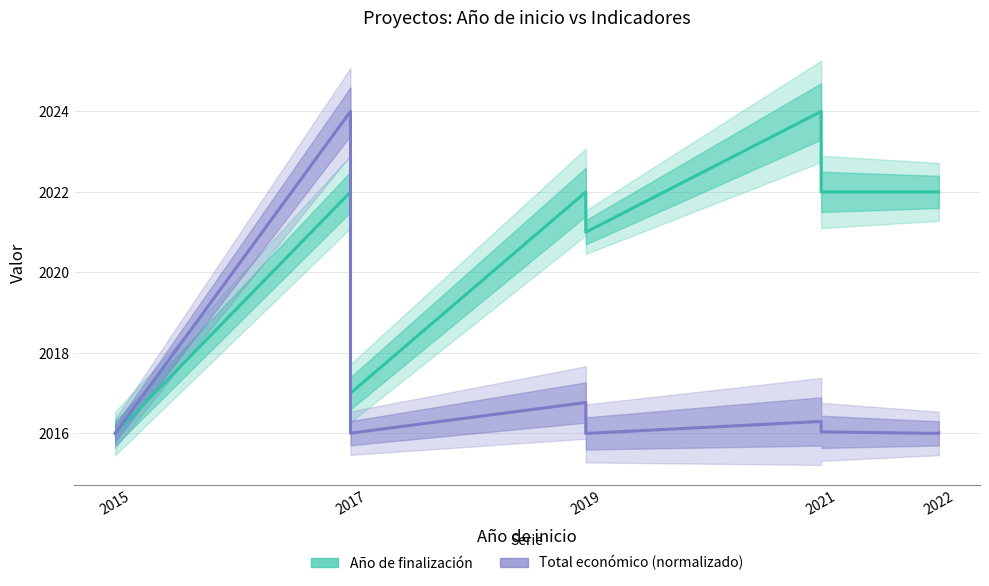

True or false: Total económico (normalizado) has more than 1 points higher than both neighbors.

True